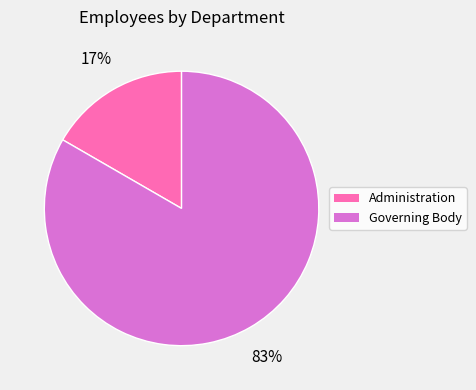

Which category accounts for the majority?

Governing Body